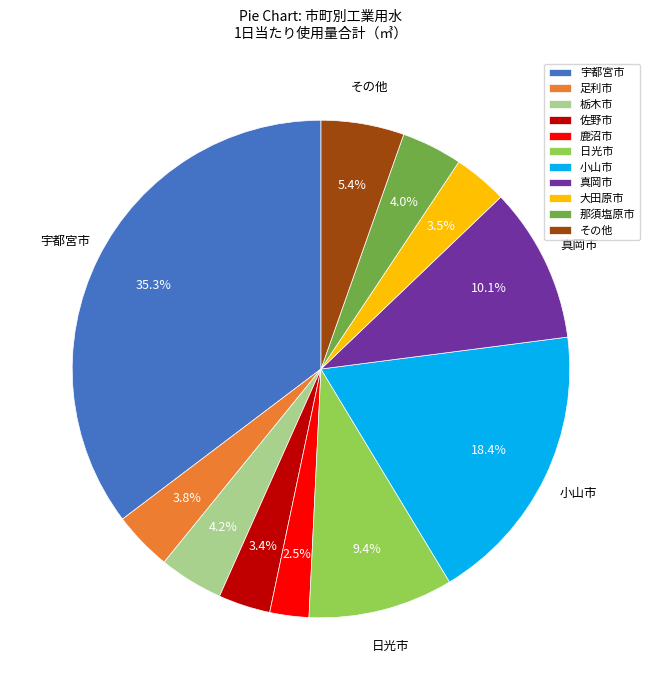

Approximately how many times larger is the value at 日光市 compared to その他?

1.7